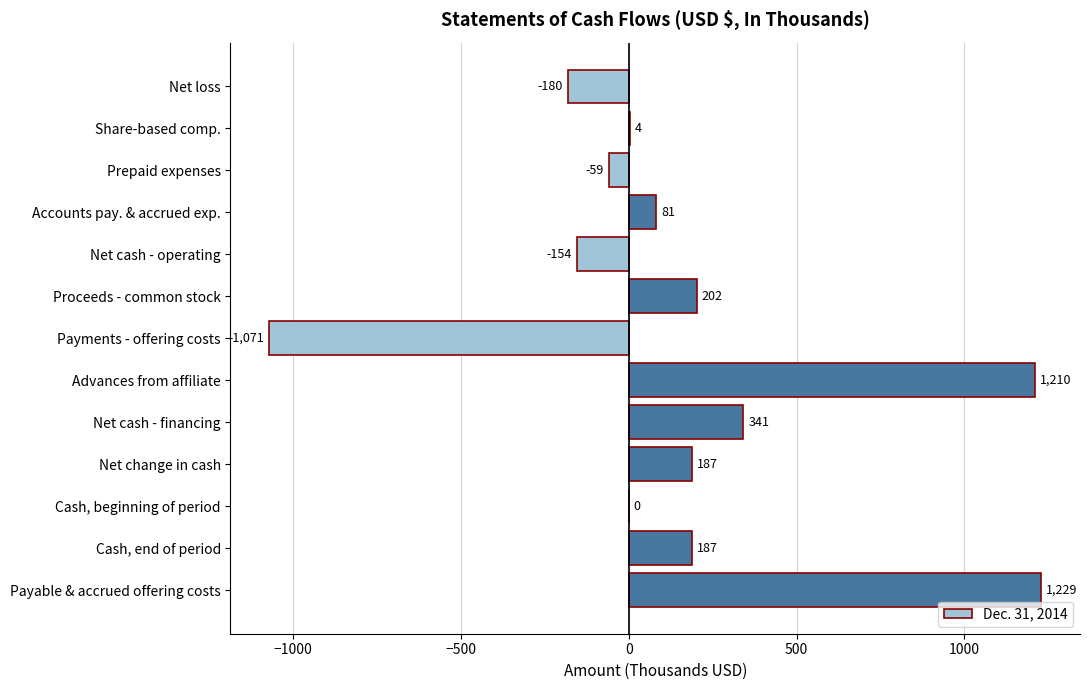

Count the number of data series in this chart.

1